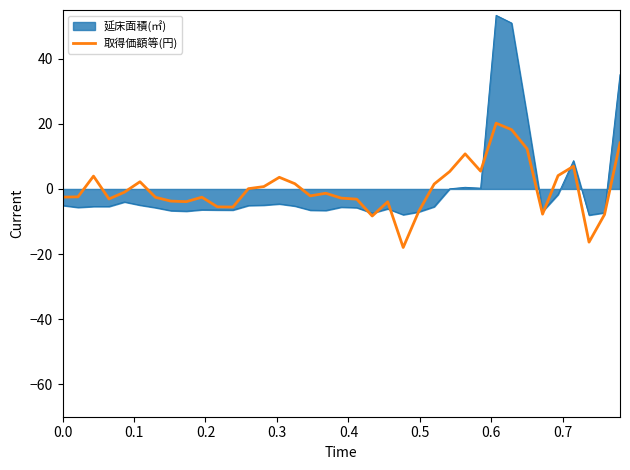

What is the minimum value shown in the chart?

-18.0